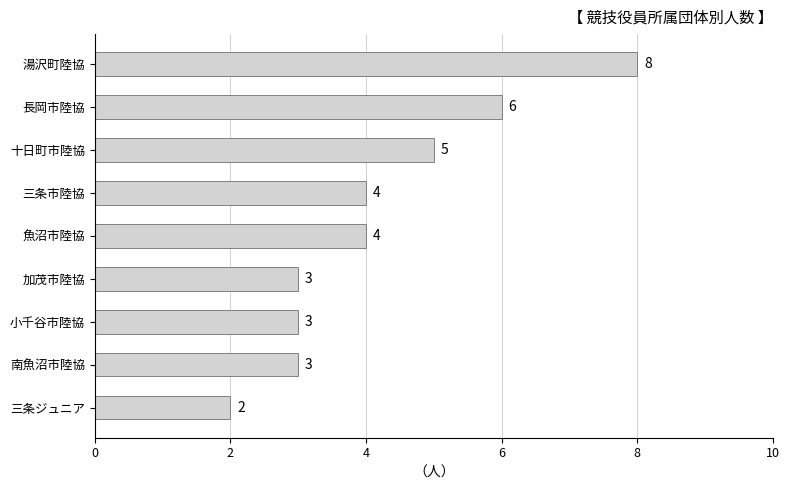

What is the sum of the values at 加茂市陸協 and 三条市陸協?

7